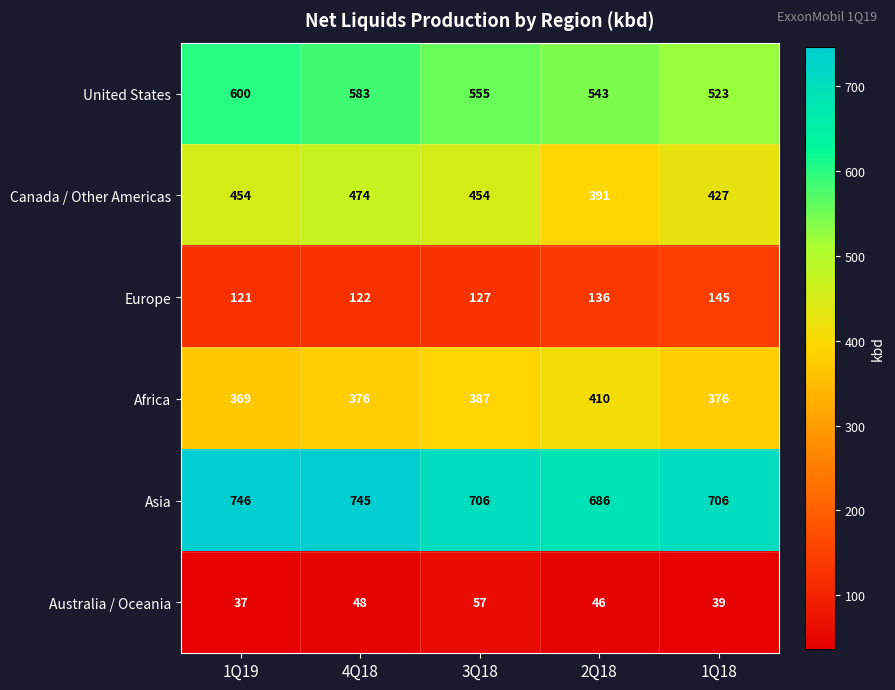

Reading left to right, what are all the values shown in this chart?

United States: 600	583	555	543	523
Canada / Other Americas: 454	474	454	391	427
Europe: 121	122	127	136	145
Africa: 369	376	387	410	376
Asia: 746	745	706	686	706
Australia / Oceania: 37	48	57	46	39